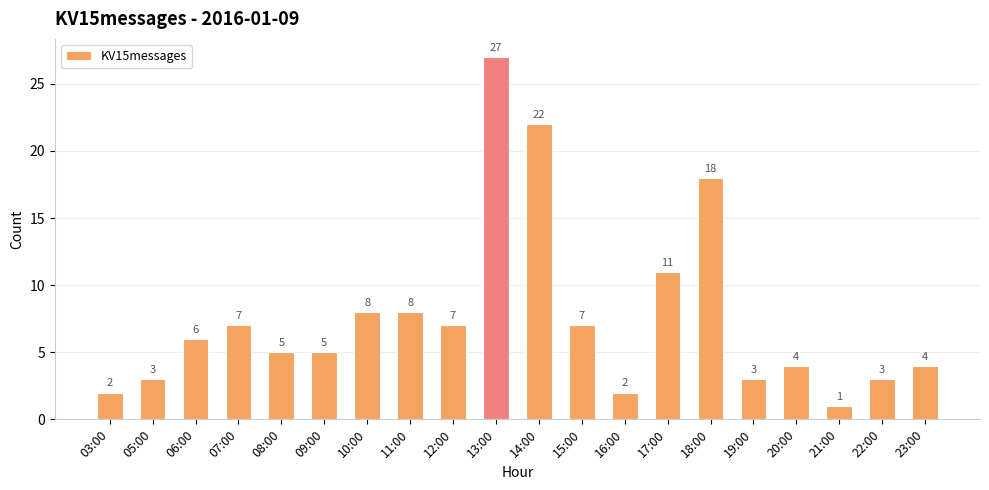

Are the bars grouped side by side (vs. stacked)?

No